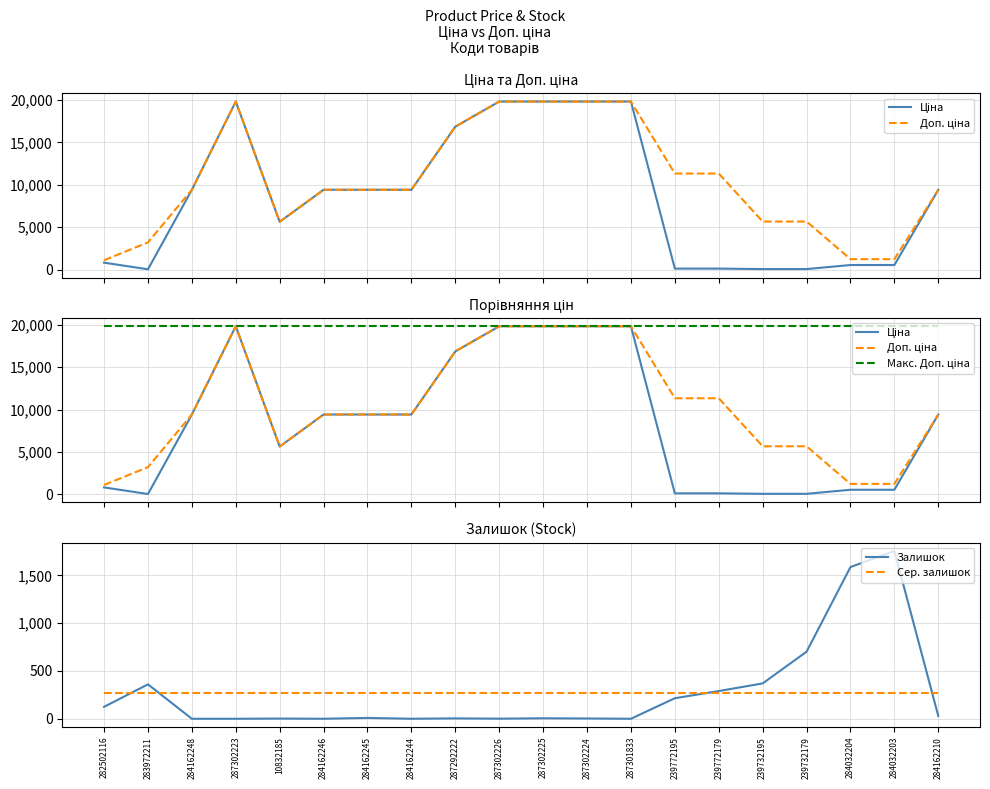

How many lines are shown in the chart?

5